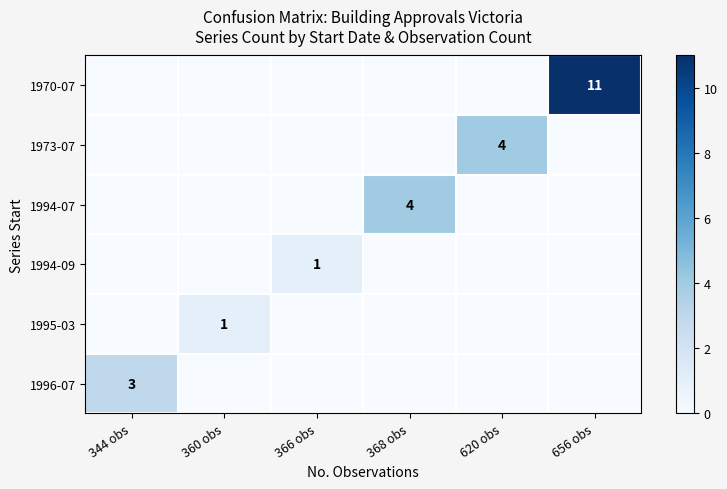

The 1994-07 series shows 4 at 368 obs. True or false?

True